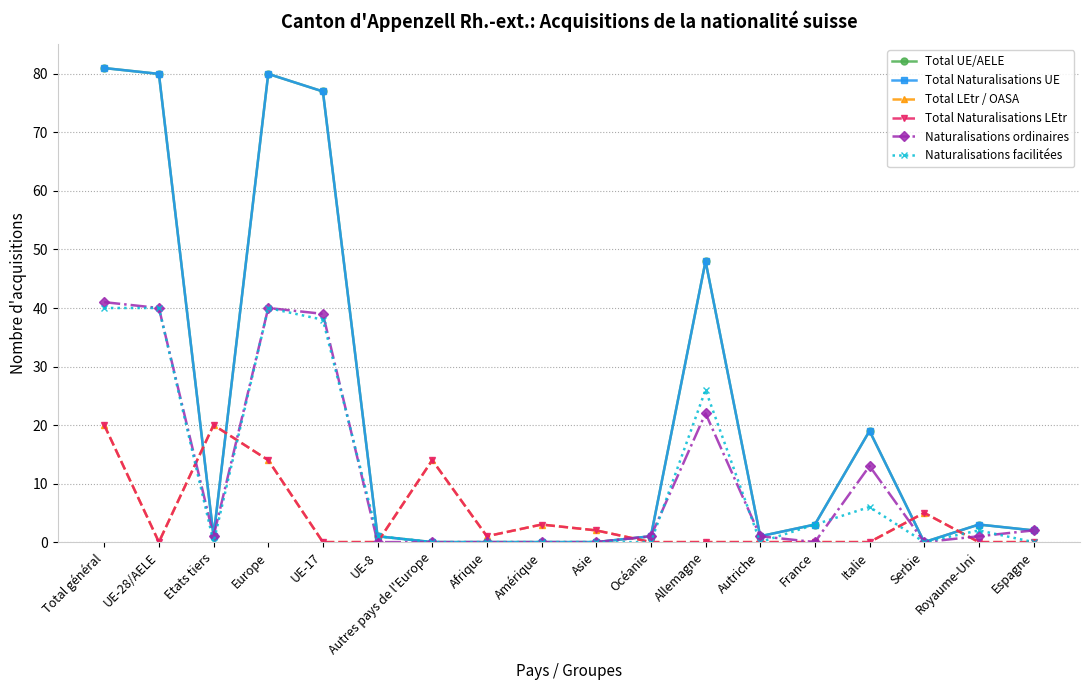

Rank the series by their maximum value, from lowest to highest.

Total LEtr / OASA, Total Naturalisations LEtr, Naturalisations facilitées, Naturalisations ordinaires, Total UE/AELE, Total Naturalisations UE